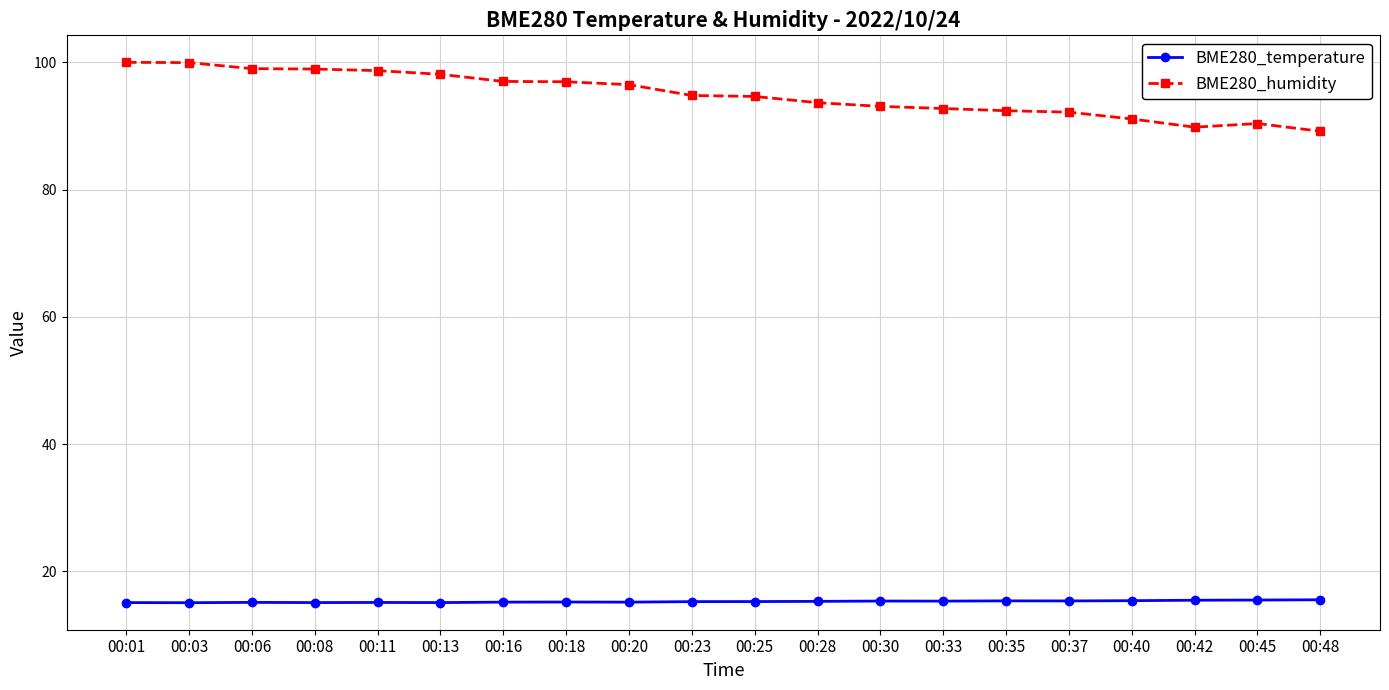

At how many categories does at least one series exceed 86?

20